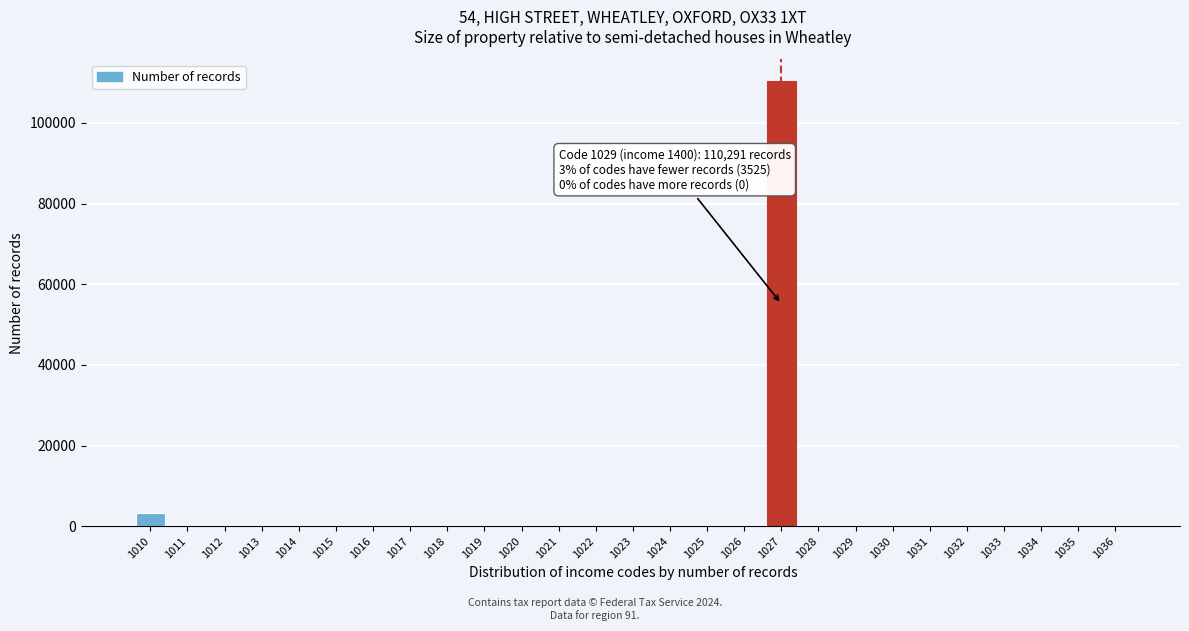

What is the greatest value displayed?

110291